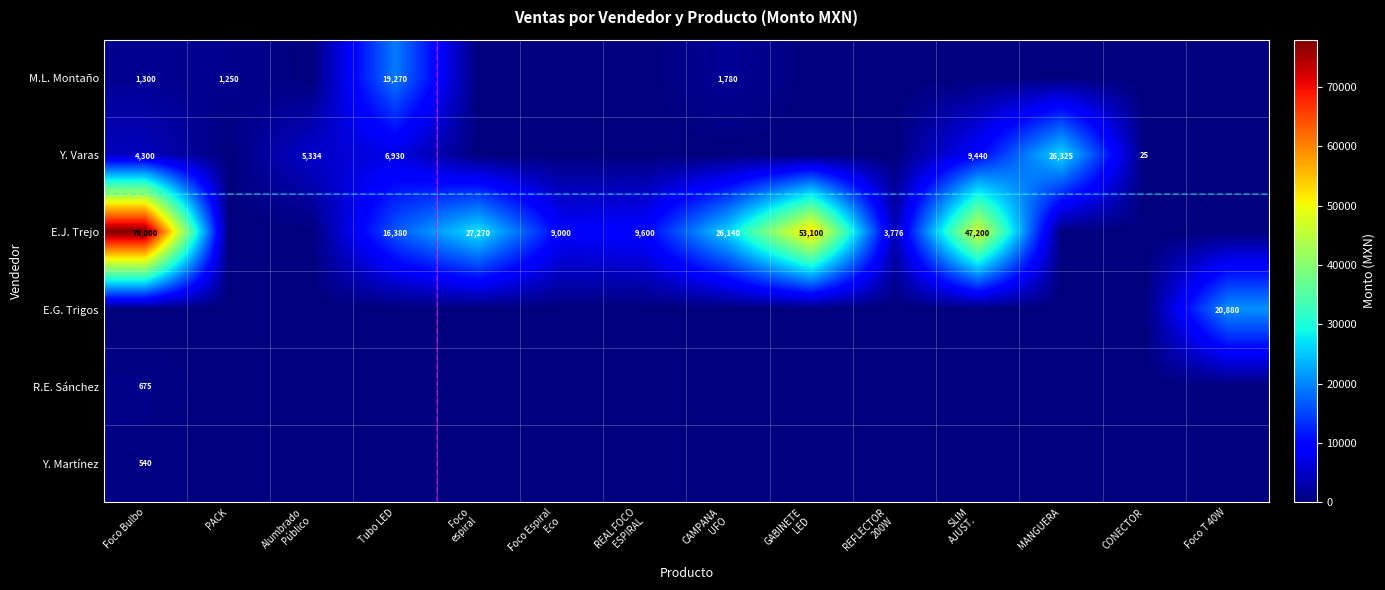

The value of E.G. Trigos at Foco T 40W is 20880. True or false?

True